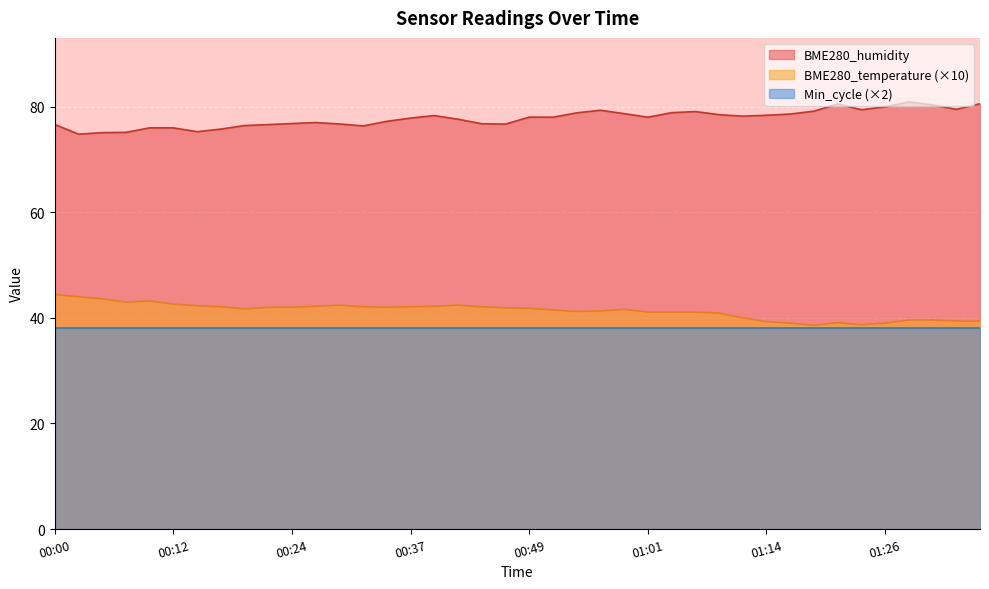

True or false: BME280_humidity has more than 1 interior local peaks.

True